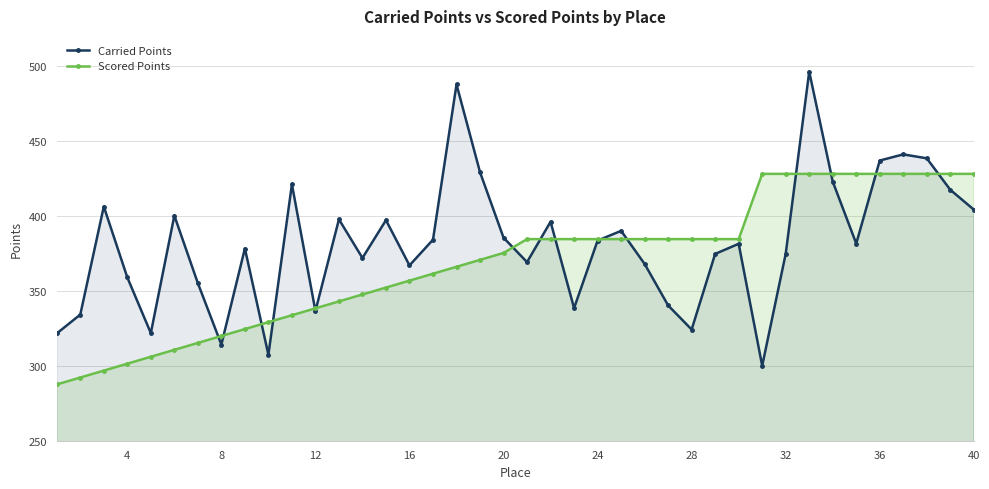

Rank the series by their maximum value, from highest to lowest.

Carried Points, Scored Points